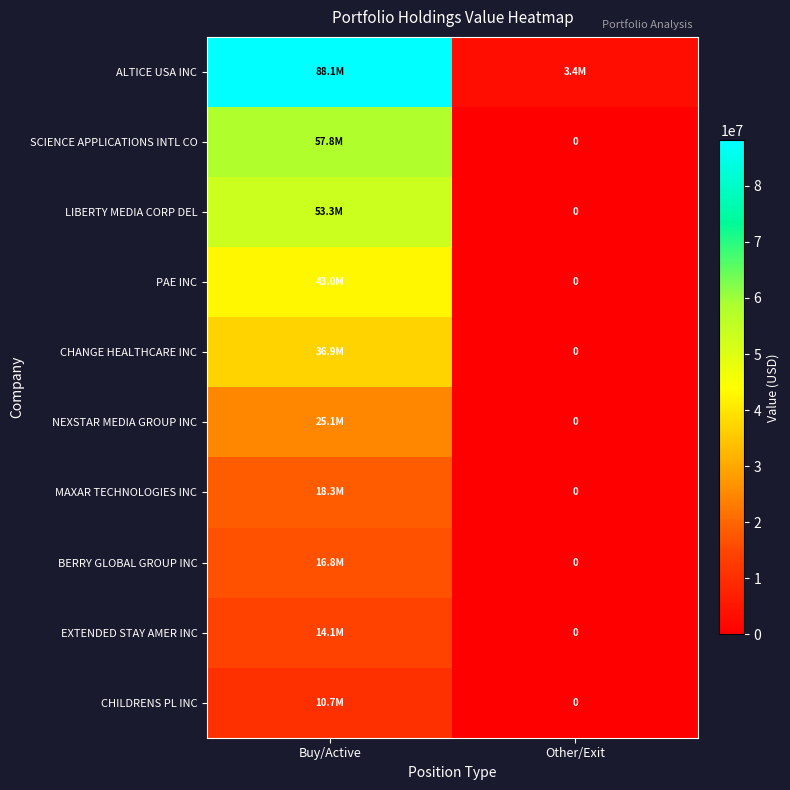

What is the difference between the NEXSTAR MEDIA GROUP INC values at Other/Exit and Buy/Active?

25091000